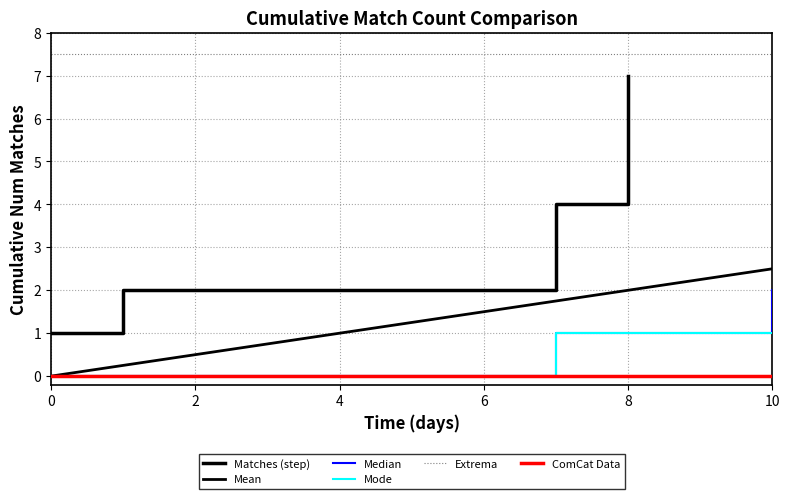

True or false: Mode has a value of 1 at 10.

True